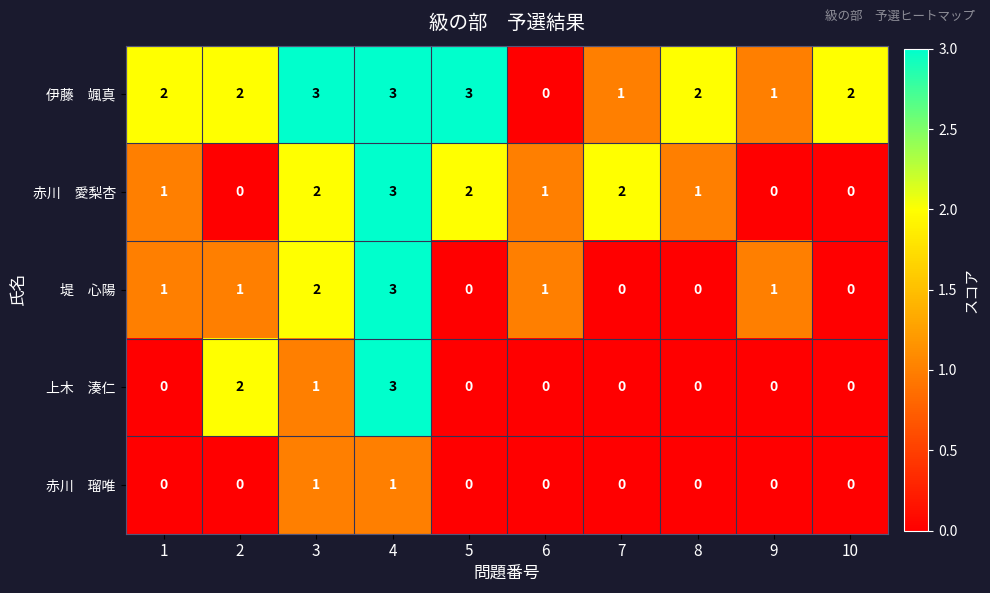

What is the maximum value shown in the chart?

3